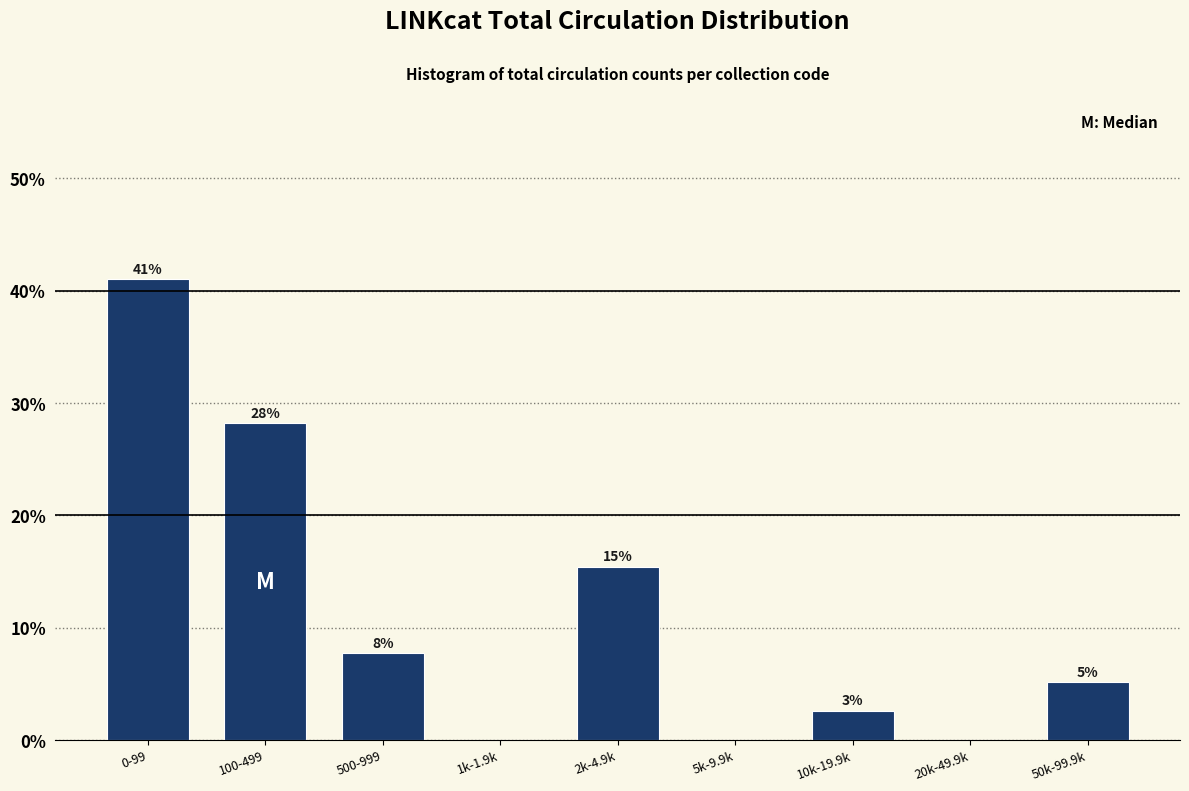

Are the bars horizontal?

No